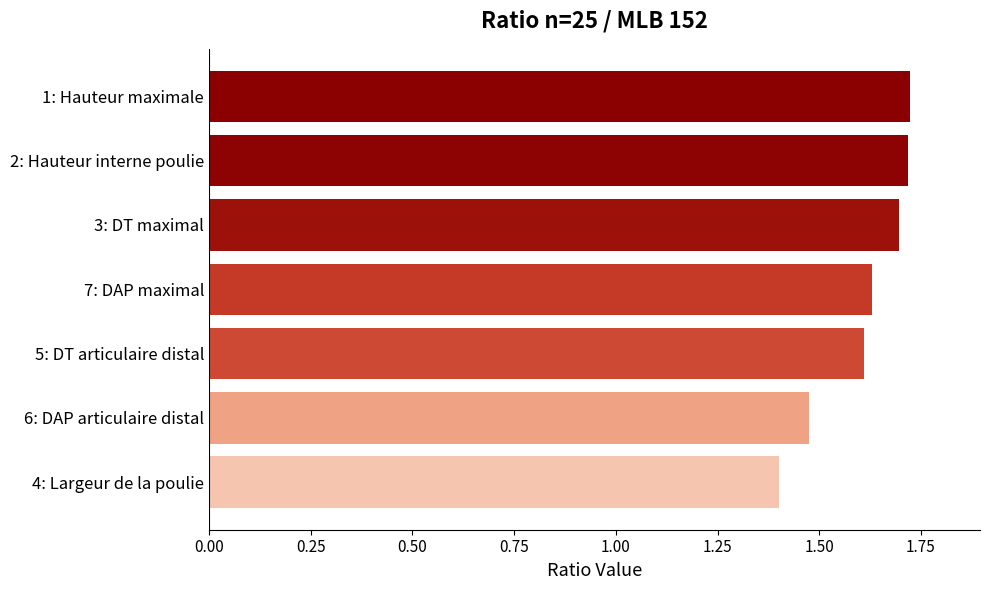

Approximately how many times larger is the value at 5: DT articulaire distal compared to 1: Hauteur maximale?

0.9